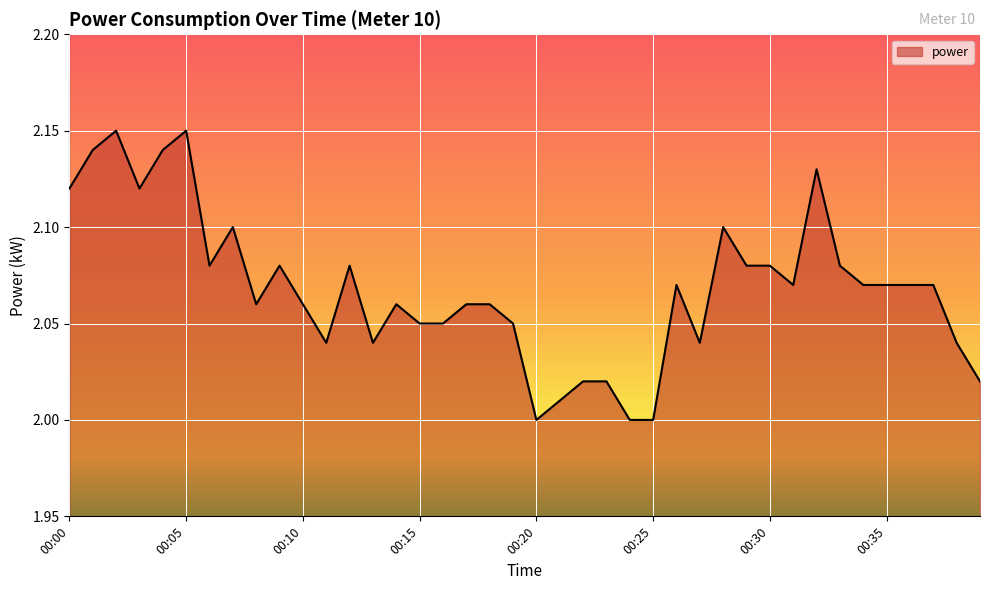

Which category has the highest value across all series?

00:02